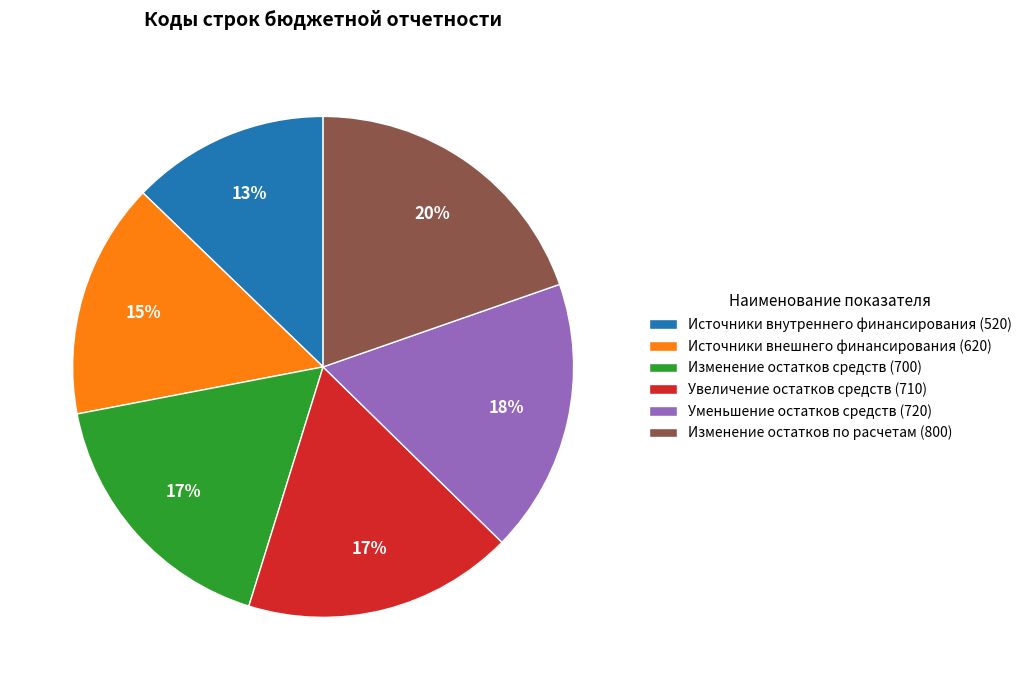

Which has a higher value, Источники внутреннего финансирования (520) or Источники внешнего финансирования (620)?

Источники внешнего финансирования (620)